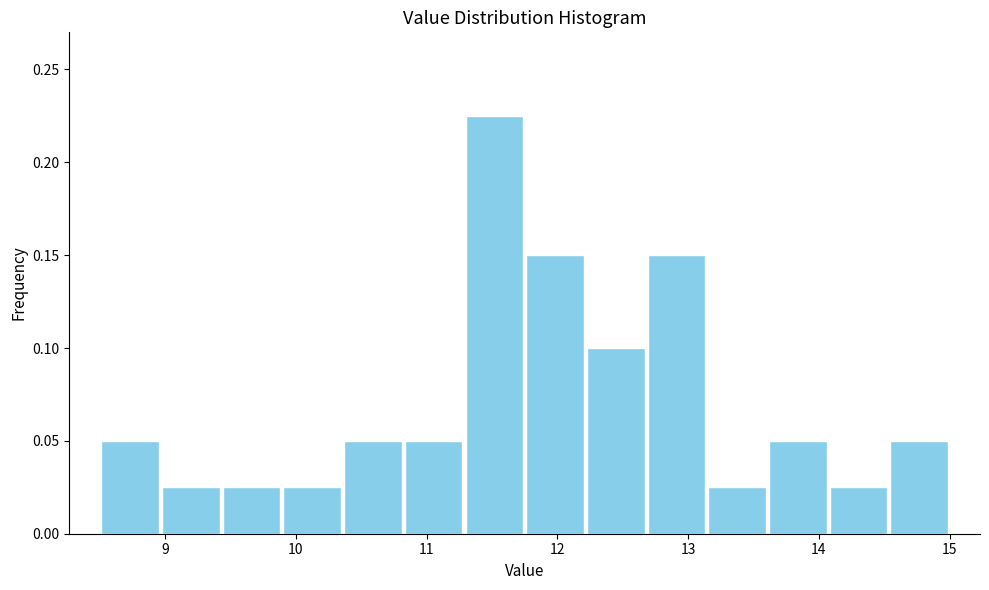

What is the height of the bar covering 10.8 to 11.3 on the x-axis? Neither the bar edges nor the heights are printed on the chart, so give them approximately, as read against the axes.

0.050